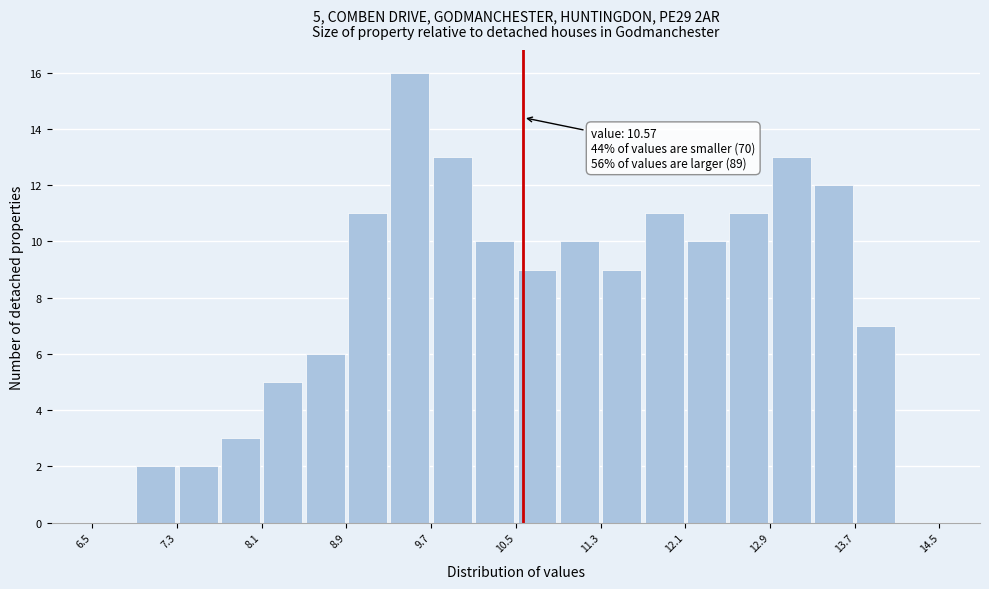

Which range on the x-axis has the tallest bar?

9.3 to 9.7